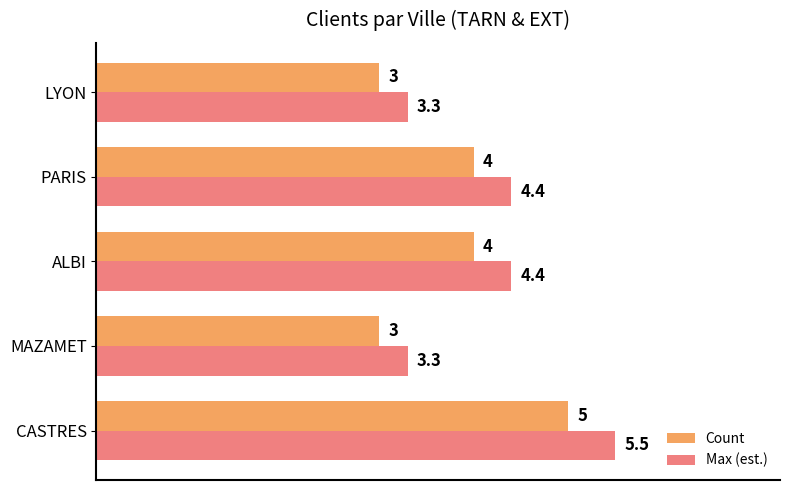

List the series in order of their overall mean, lowest first.

Count, Max (est.)